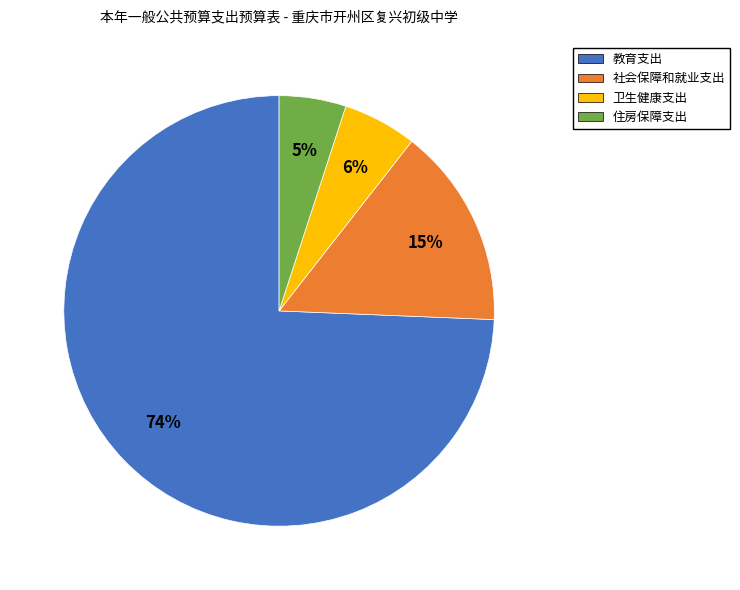

To the nearest percent, what is the average slice percentage?

25%